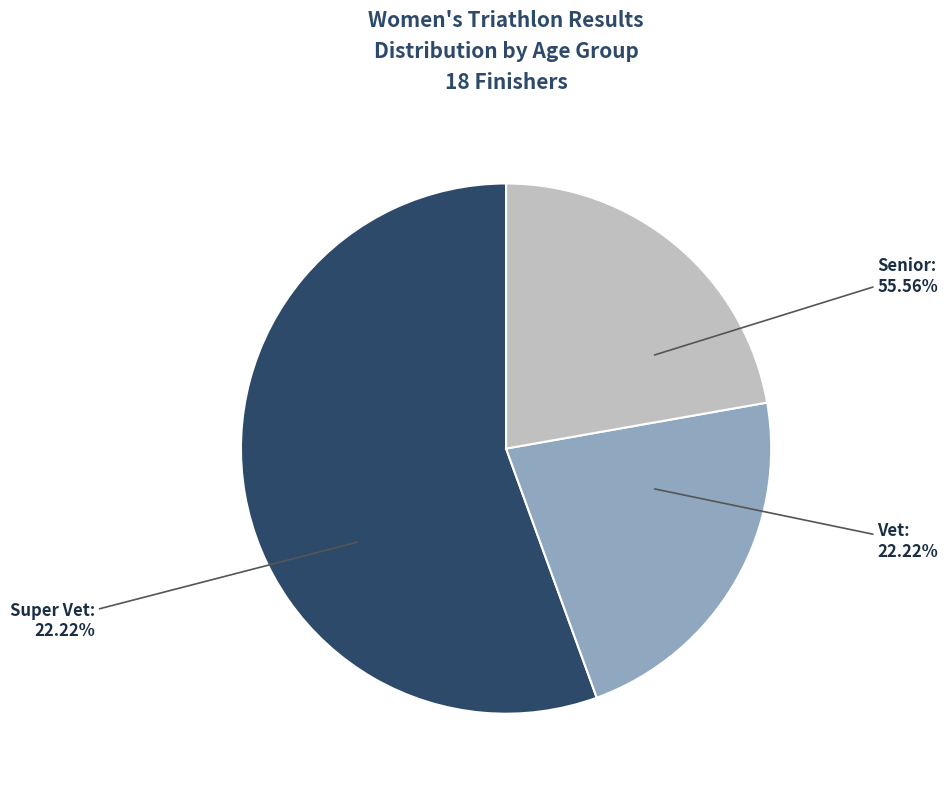

What percentage is NOT represented by Super Vet?

77.8%